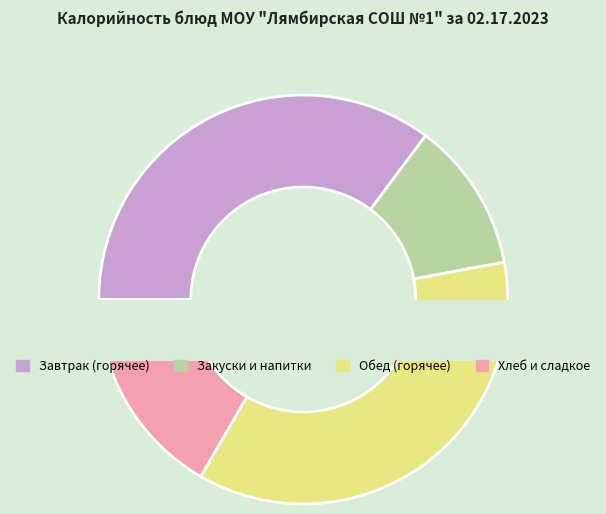

Is каша рисовая рассыпчатая the majority of the pie?

No